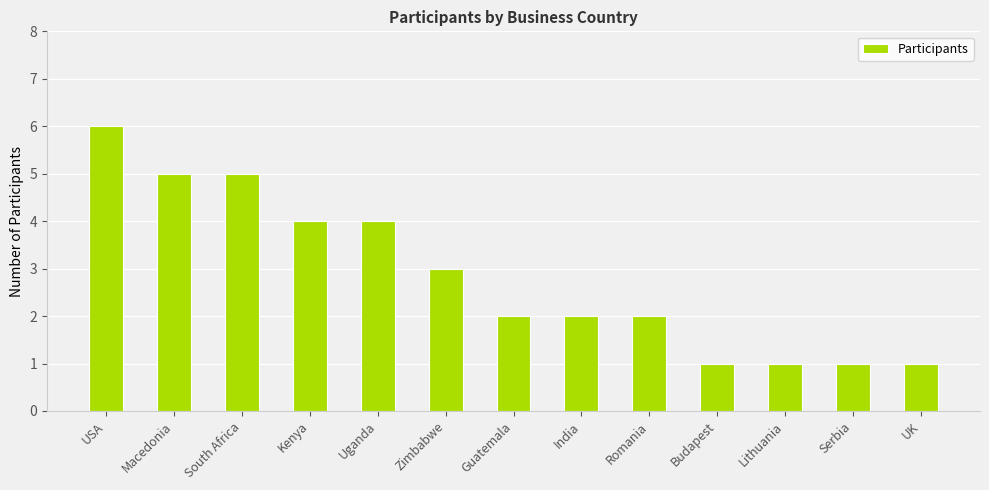

Count the values in the range 1 to 4.

10